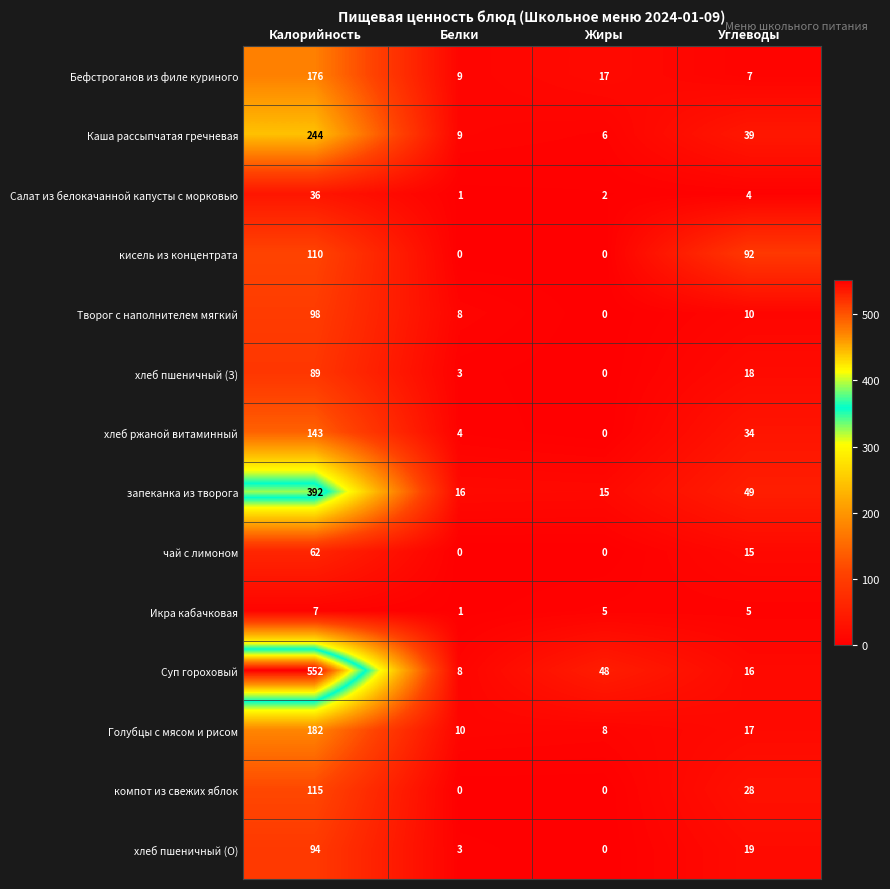

The value of Каша рассыпчатая гречневая at Углеводы is 39. True or false?

True